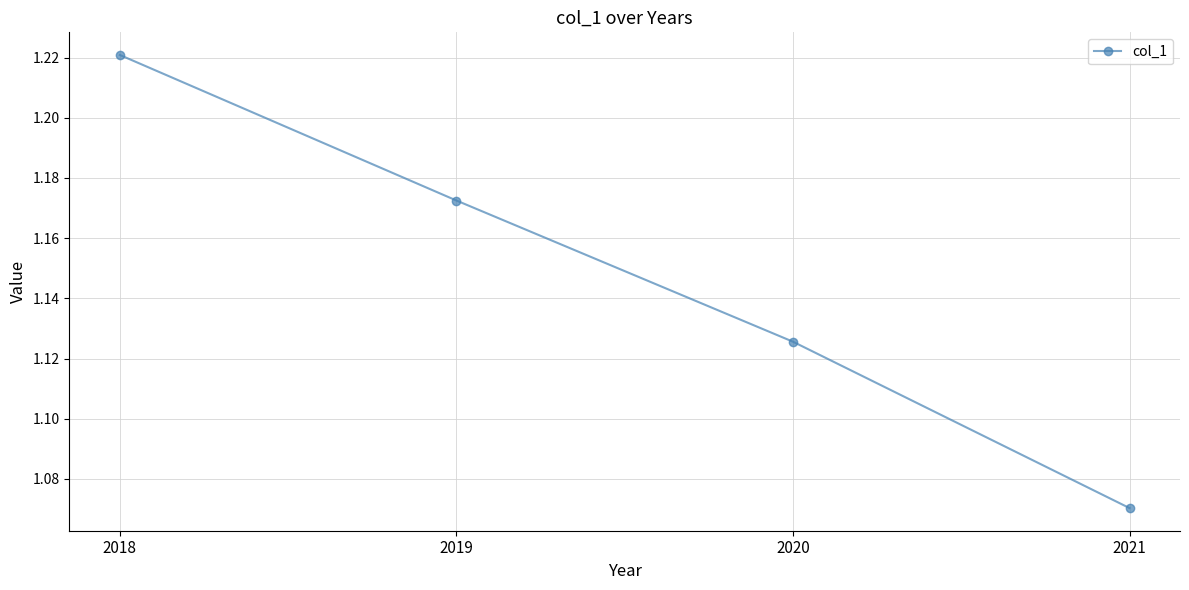

Rank the categories by value from highest to lowest.

2018, 2019, 2020, 2021